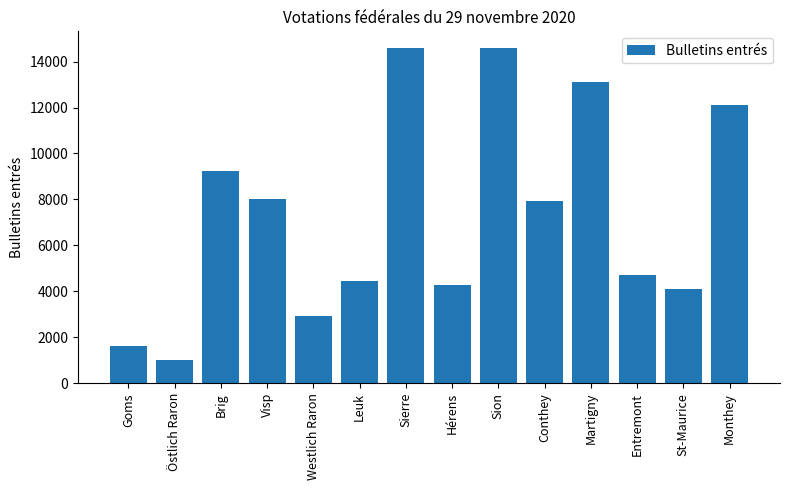

What is the sum of the values at Entremont and Martigny?

17802